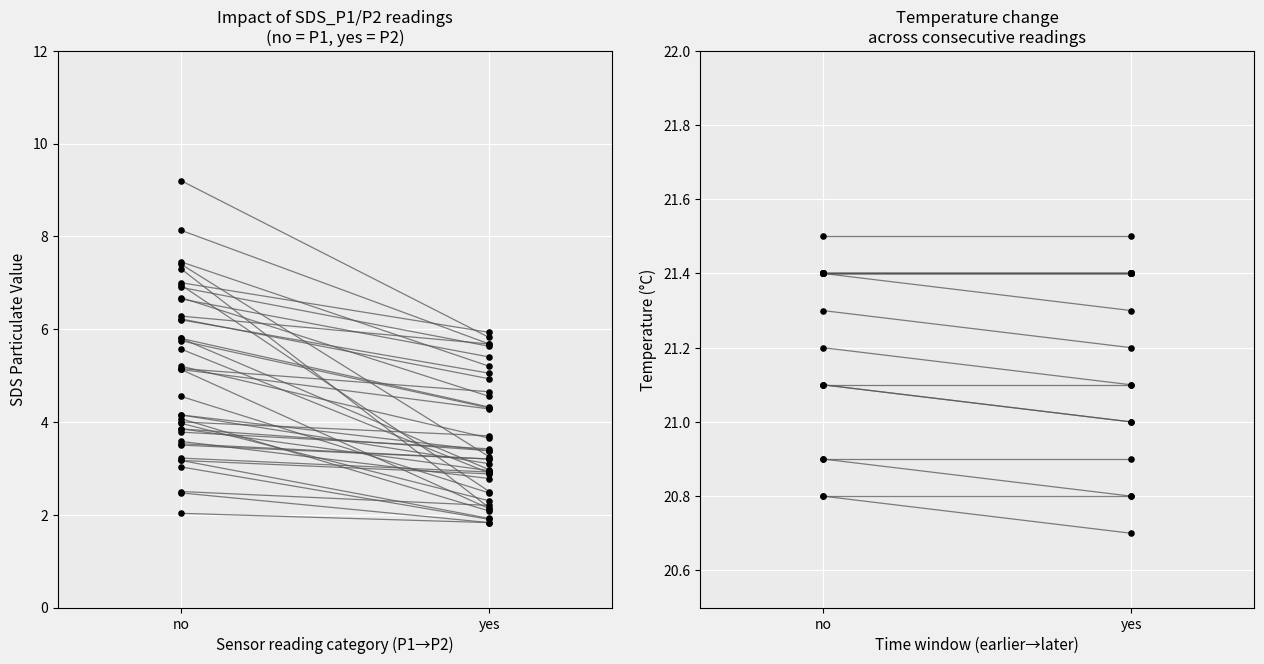

Which series reaches the minimum Y coordinate?

SDS_P2